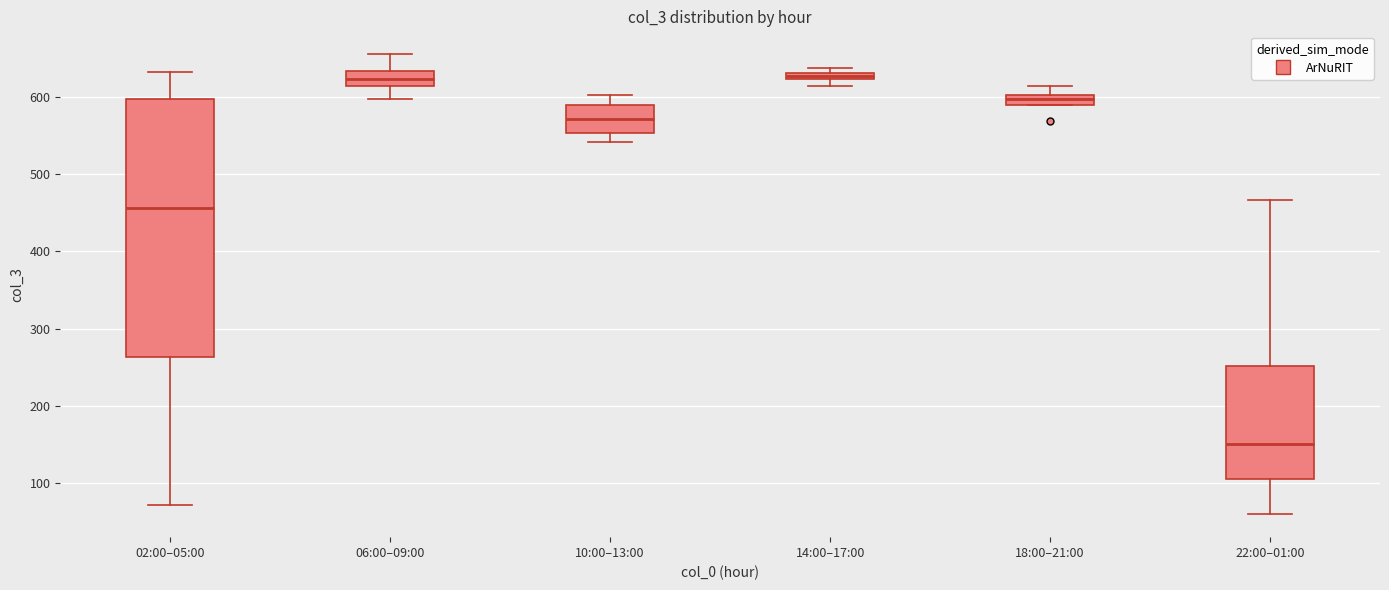

Comparing the boxes themselves (not the whiskers), which one is the tallest?

02:00–05:00